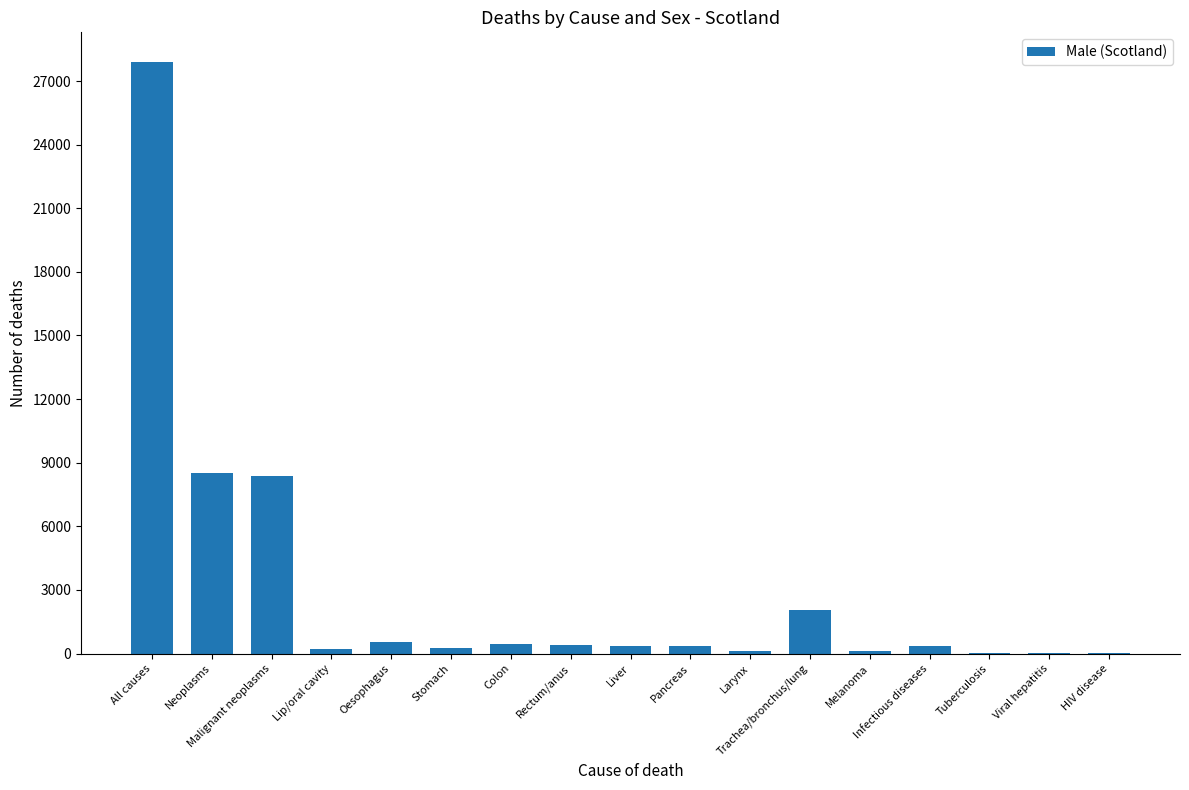

What is the change in value from Neoplasms to Liver?

-8158